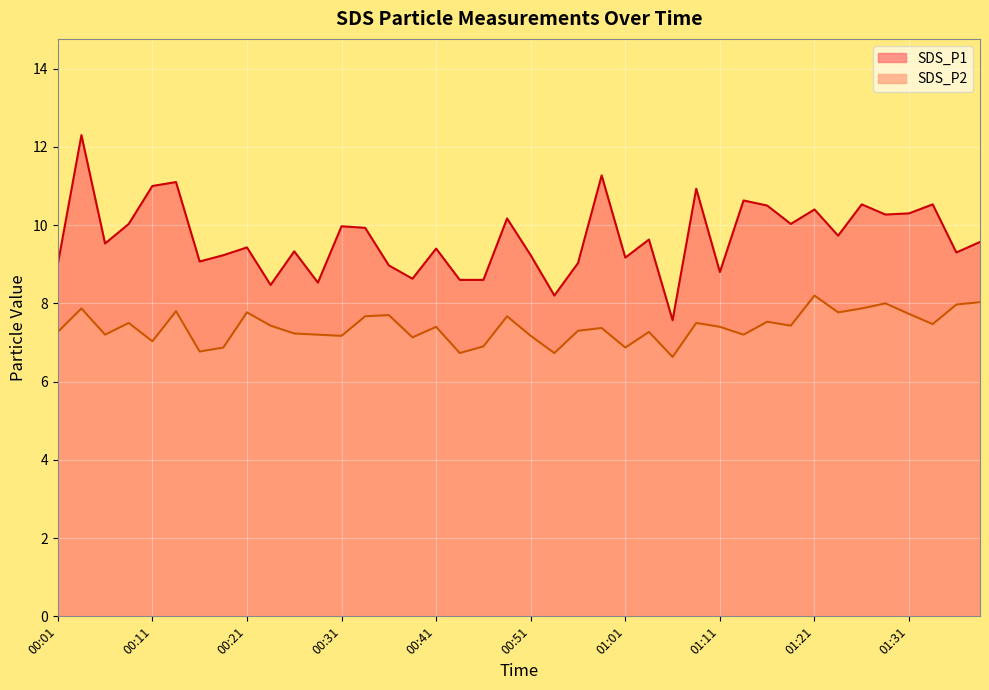

How many interior local peaks does the SDS_P1 series have?

14